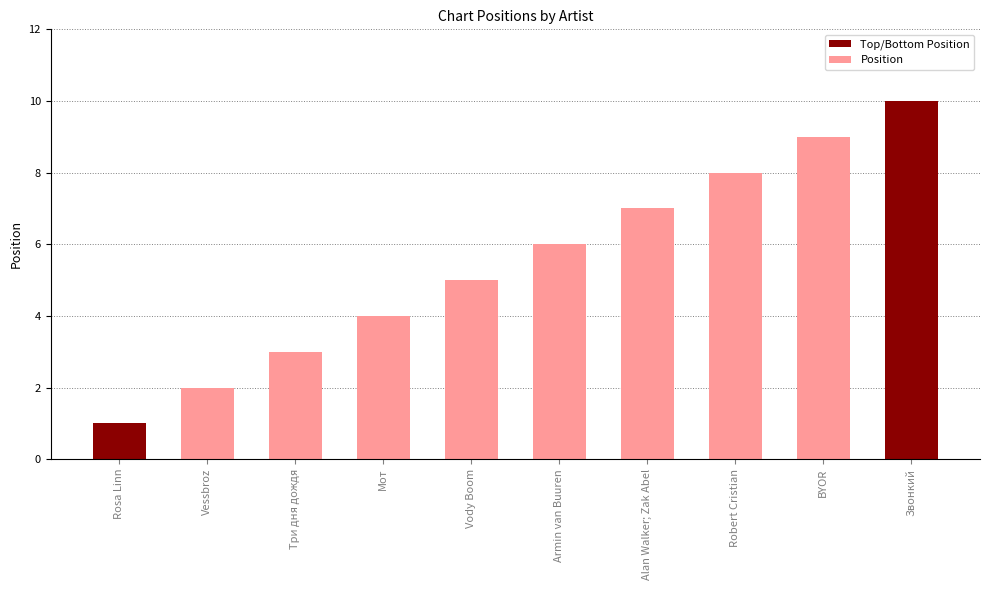

What is the change in value from Rosa Linn to Armin van Buuren?

+5